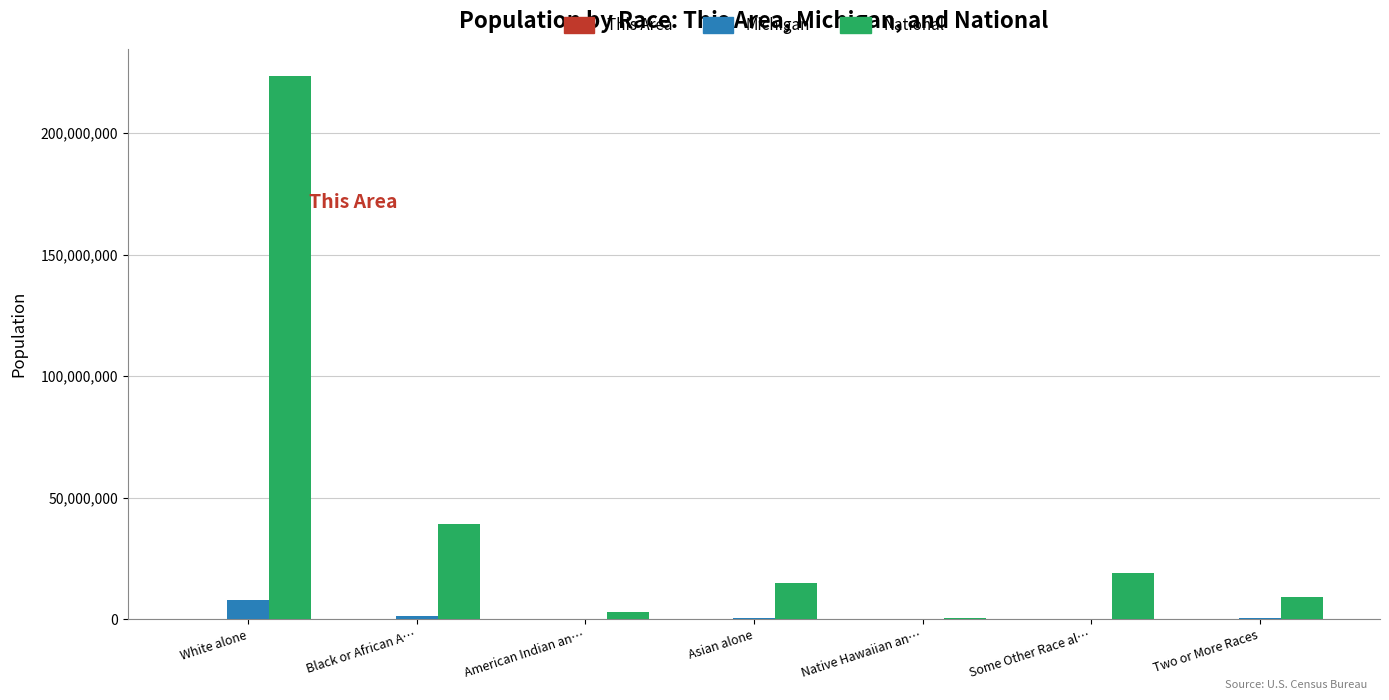

Which series changed the most between White alone and Two or More Races?

National